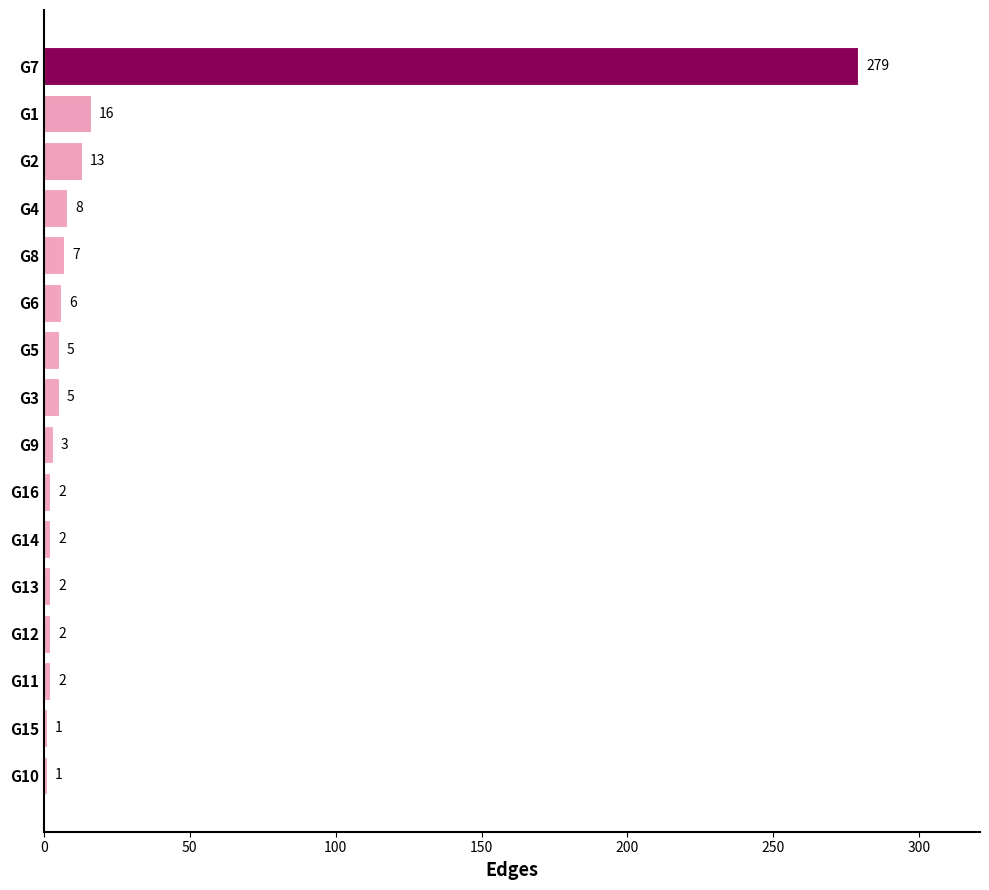

Which label corresponds to the largest value in the chart?

G7